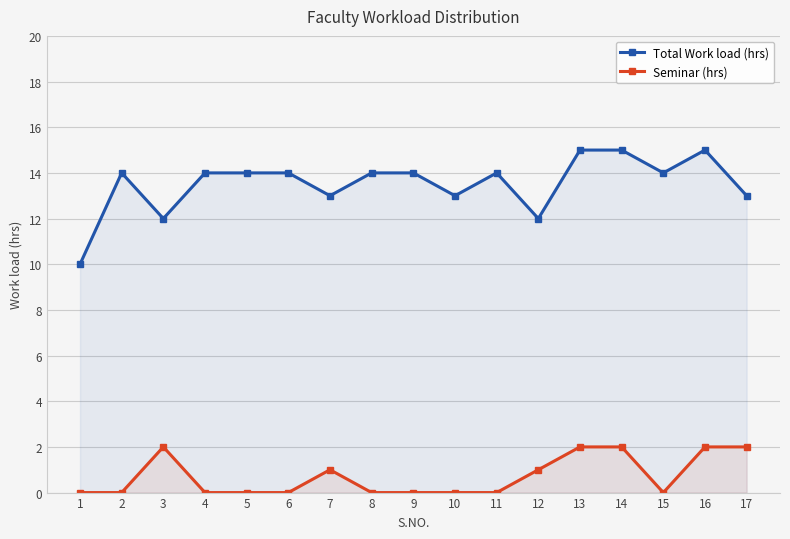

What is the sum of the Total Work load (hrs) values at 4 and 5?

28